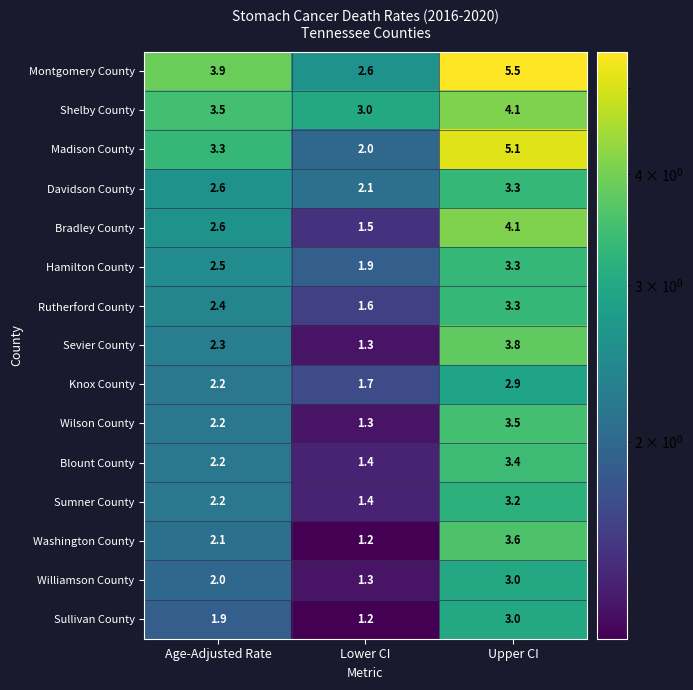

At how many categories does at least one series exceed 4?

1